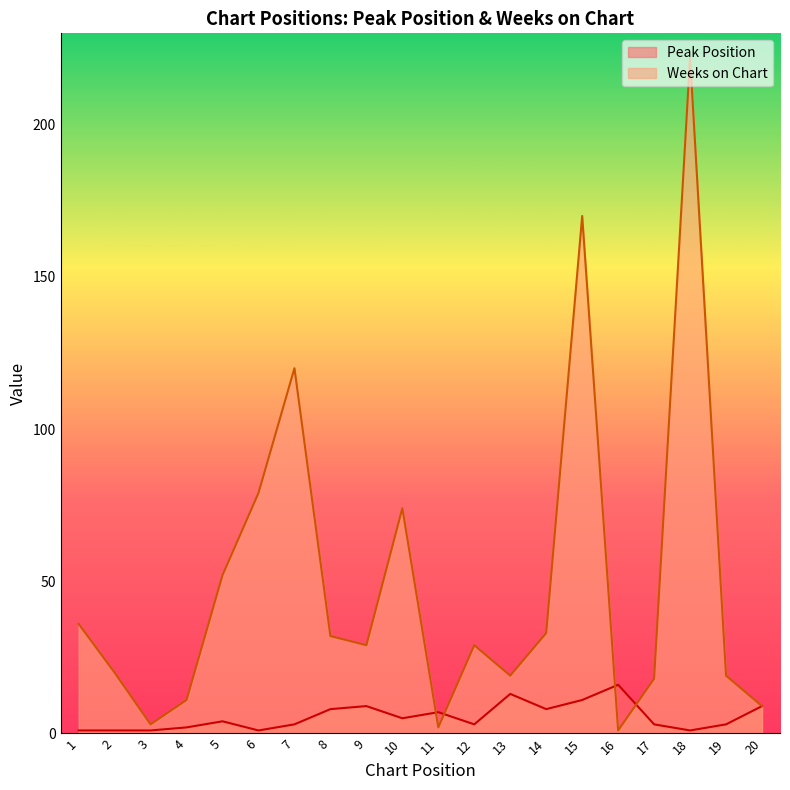

Reading left to right, extract all data points from this chart.

Peak Position: 1	1	1	2	4	1	3	8	9	5	7	3	13	8	11	16	3	1	3	9
Weeks on Chart: 36	20	3	11	52	79	120	32	29	74	2	29	19	33	170	1	18	222	19	9